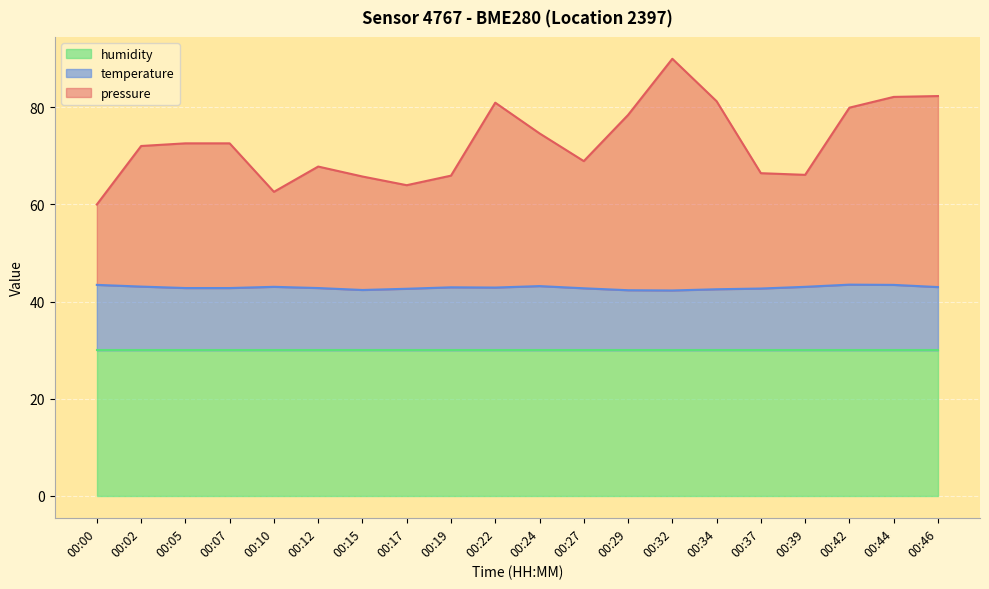

The humidity series shows 30.0 at 00:32. True or false?

True